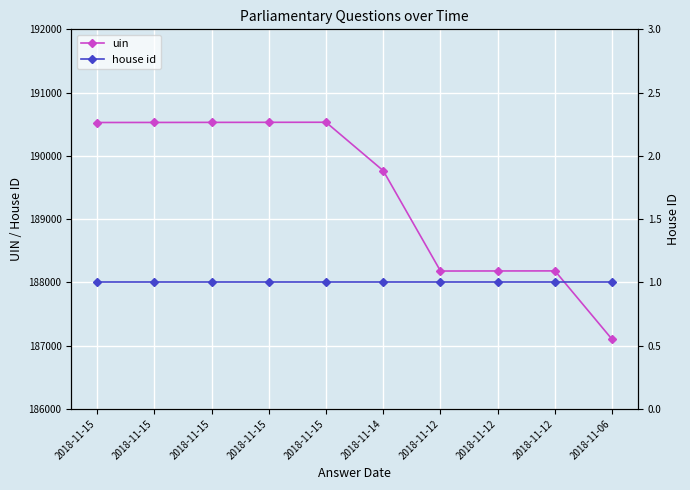

True or false: house id has more than 1 interior local peaks.

False